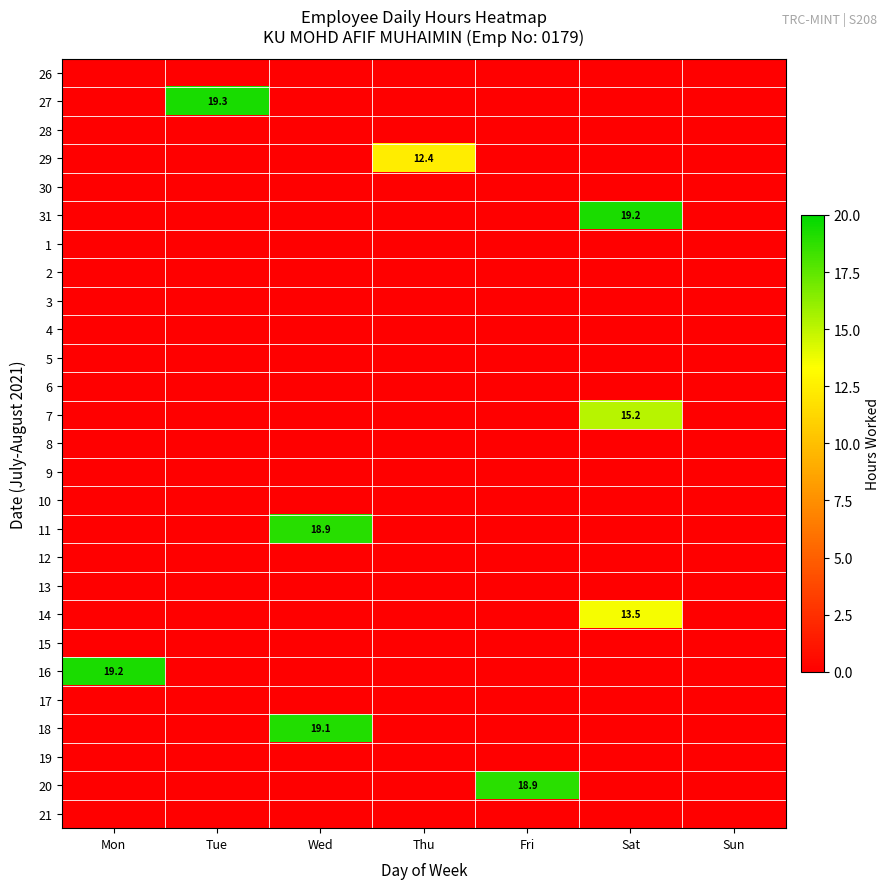

What is the maximum value for 11?

18.9